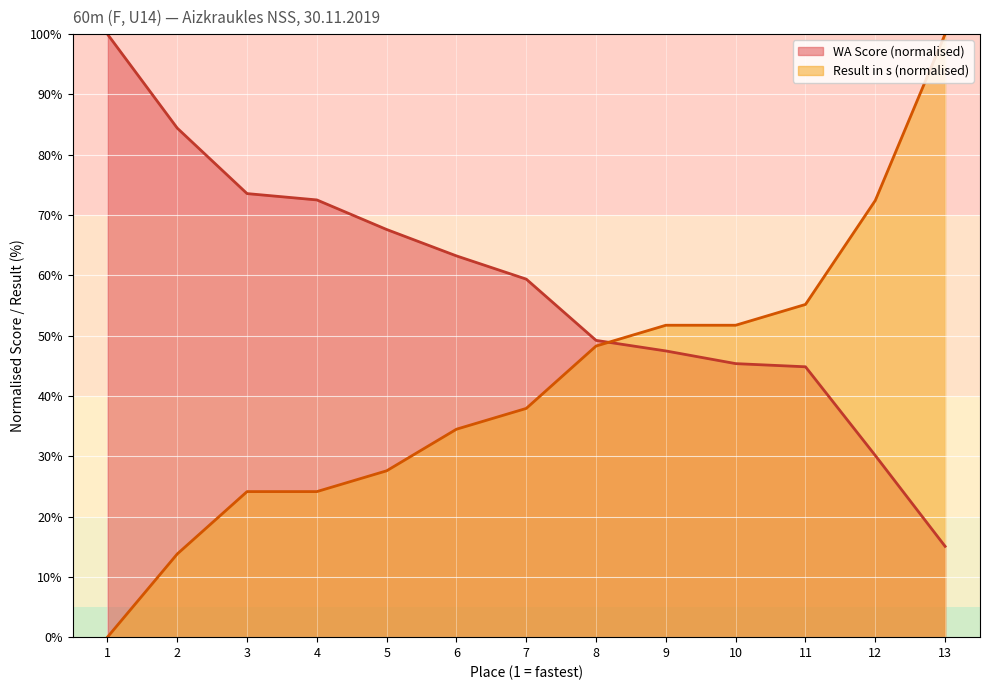

Is it true that WA Score (normalised) equals 45.4 at 10?

True